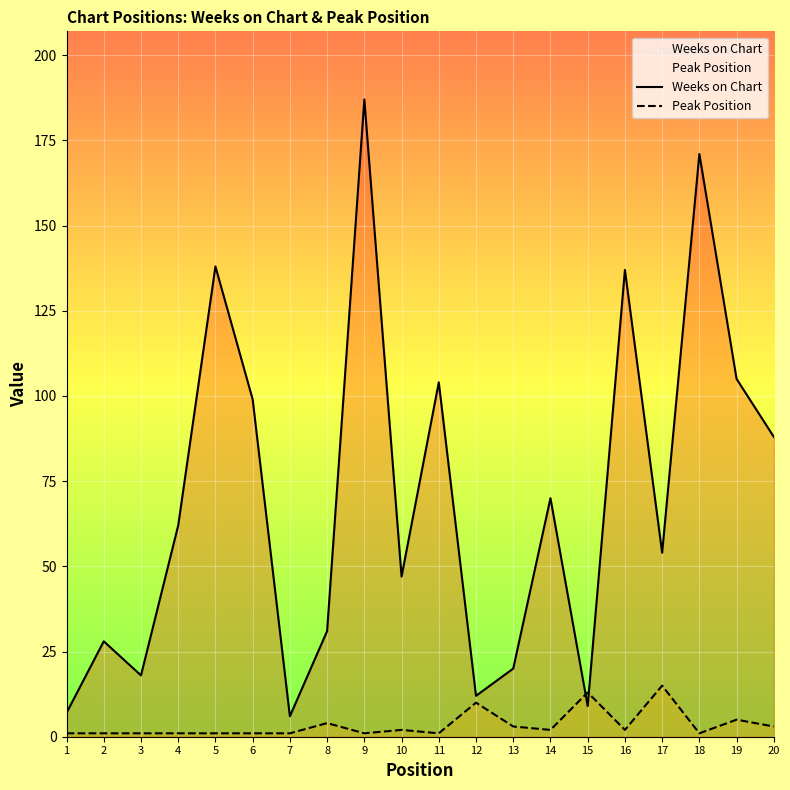

Which series changed the most between 3 and 4?

Weeks on Chart